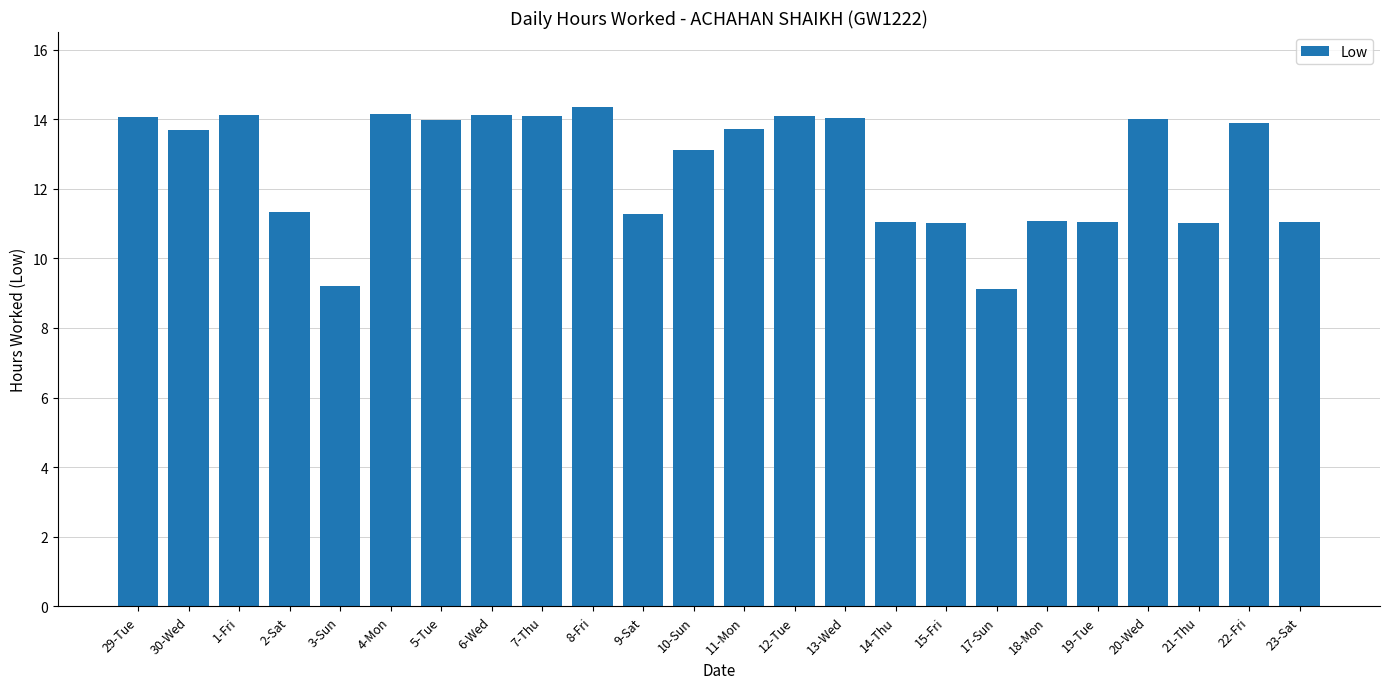

What is the change in value from 8-Fri to 14-Thu?

-3.3